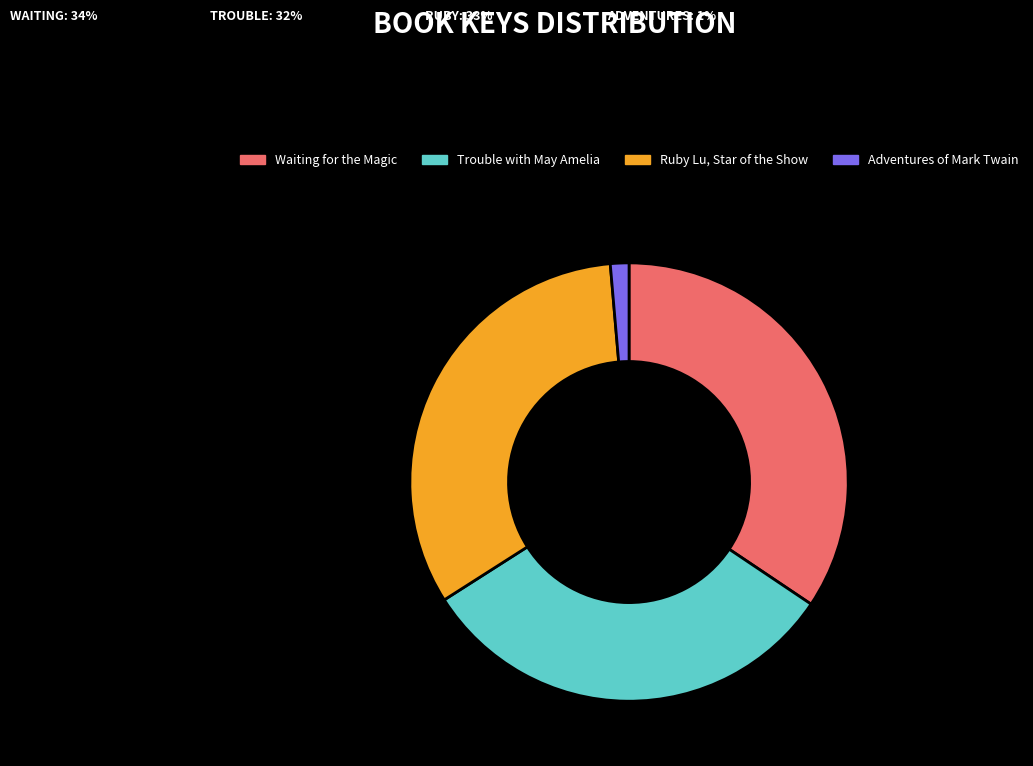

The Adventures of Mark Twain slice represents 11% of the pie. True or false?

False